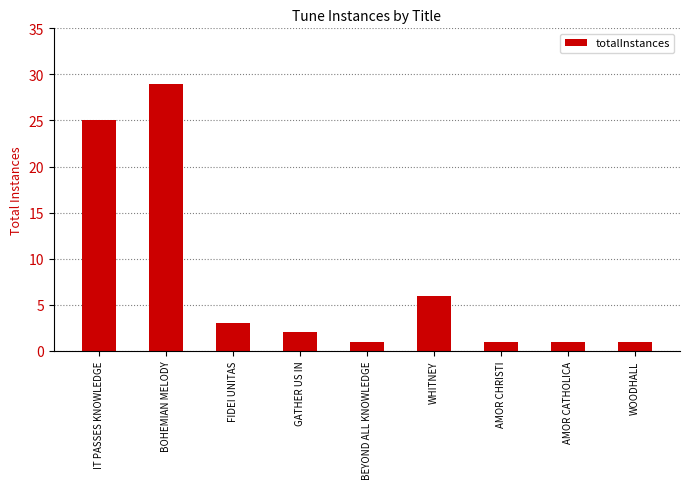

Reading left to right, transcribe all the data shown in this chart.

25	29	3	2	1	6	1	1	1